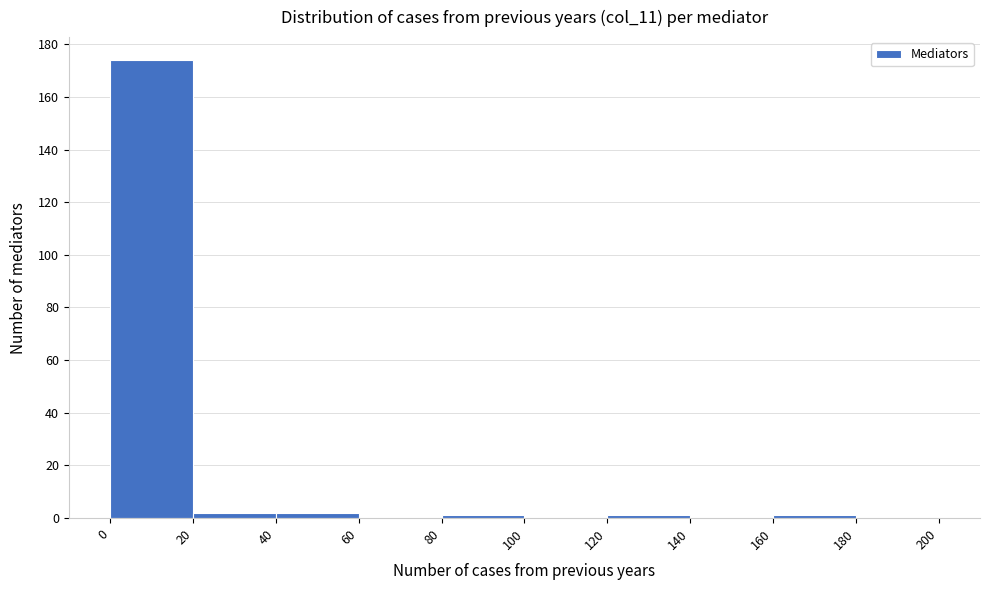

What is the height of the bar covering 20 to 40 on the x-axis? The values are not printed on the chart, so give them approximately, as read against the axis.

2